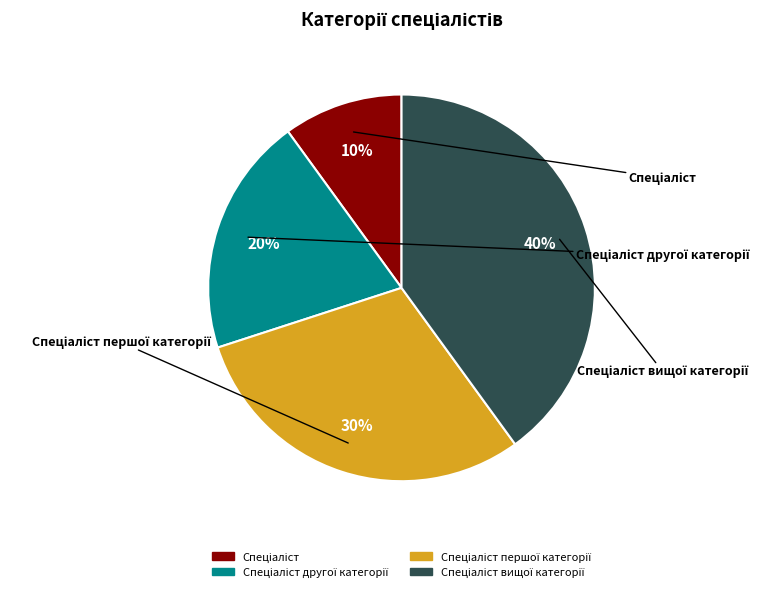

To the nearest percent, what is the difference between the largest and smallest slice percentages?

30%